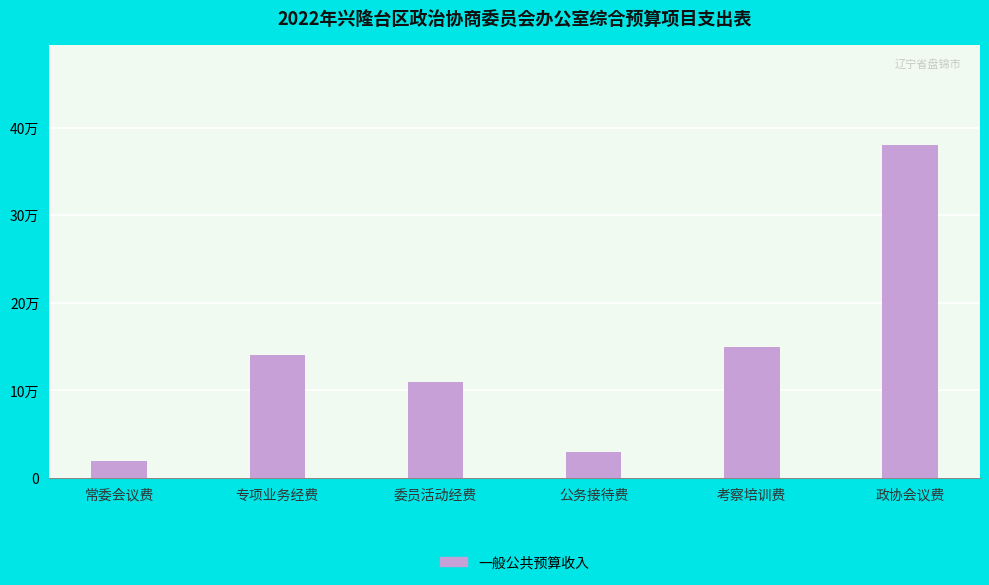

At which category does the chart reach its minimum across all series?

常委会议费